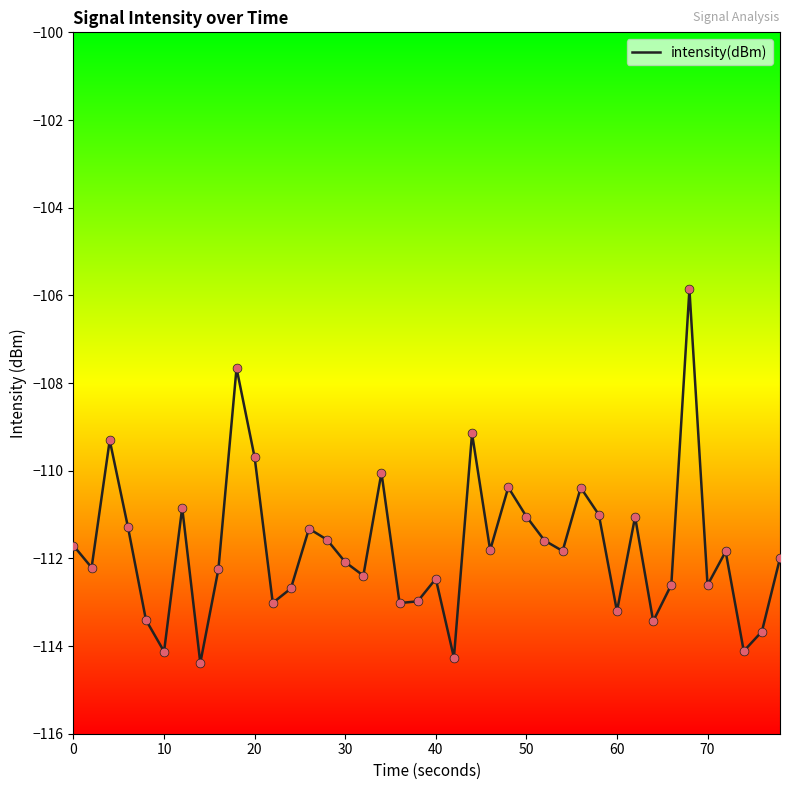

What is the maximum value shown in the chart?

-105.9